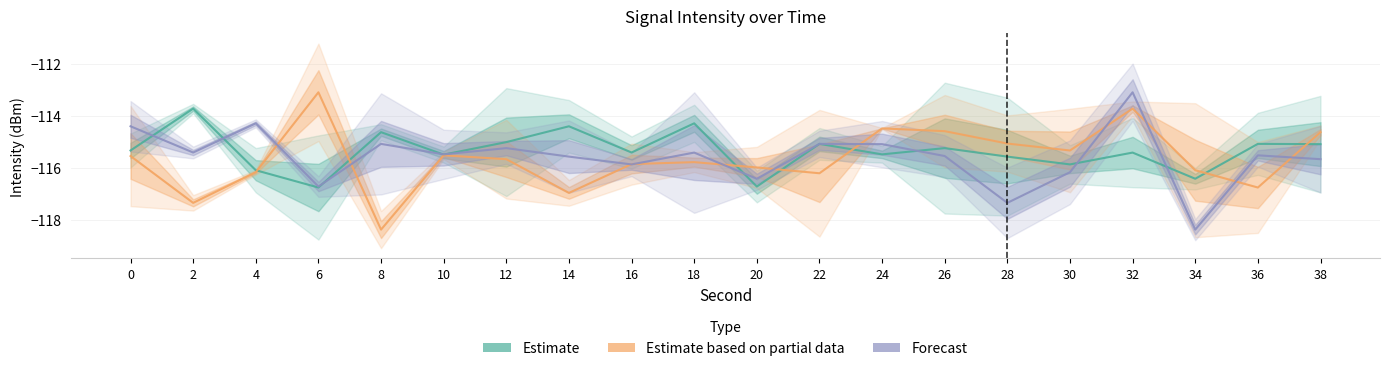

Which series ends up on top after the final intersection of Forecast and Estimate based on partial data?

Estimate based on partial data